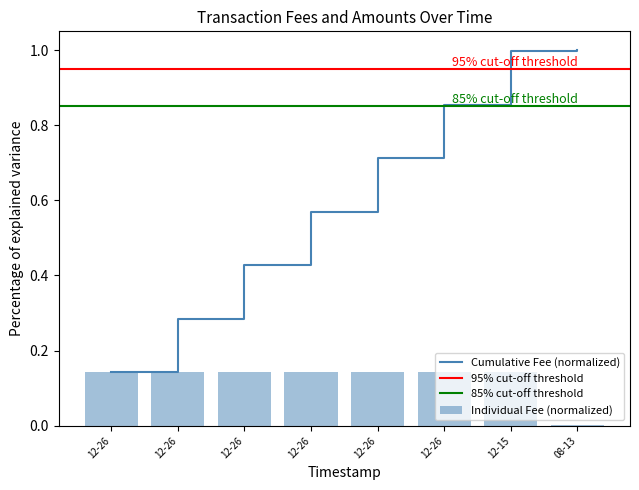

How many categories are shown in the chart?

8